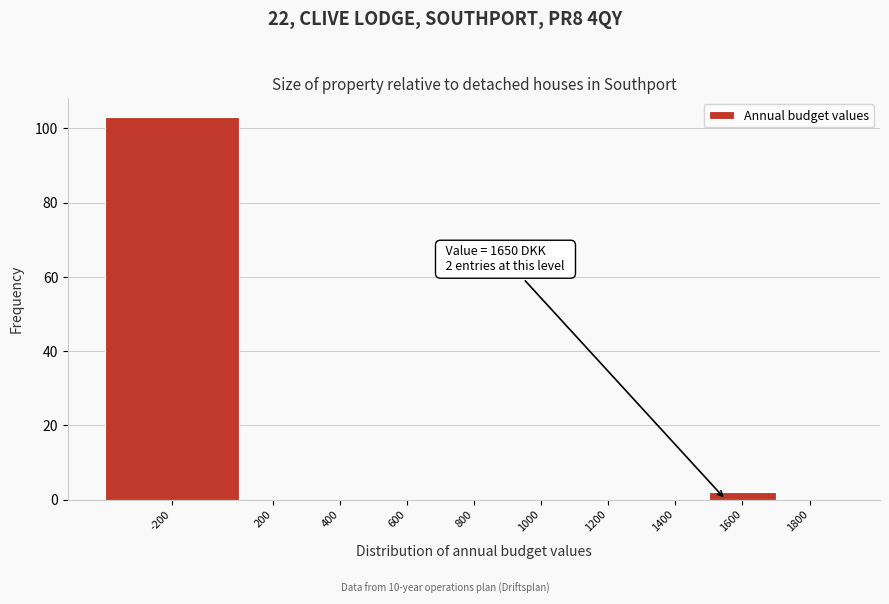

Reading left to right, what are all the values shown in this chart?

-200=103	200=0	400=0	600=0	800=0	1000=0	1200=0	1400=0	1600=2	1800=0